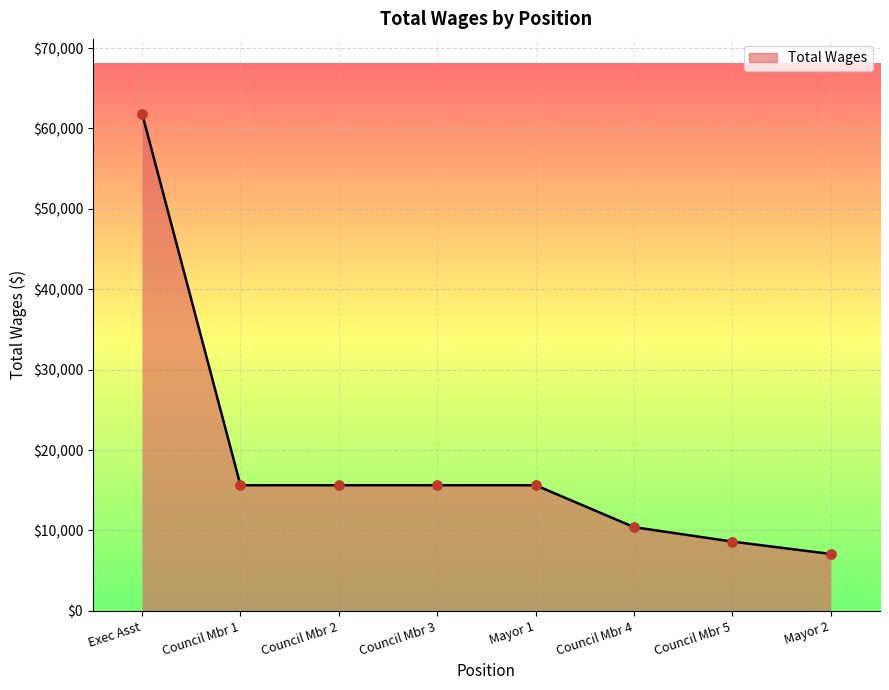

Approximately how many times larger is the value at Council Mbr 4 compared to Council Mbr 3?

0.7